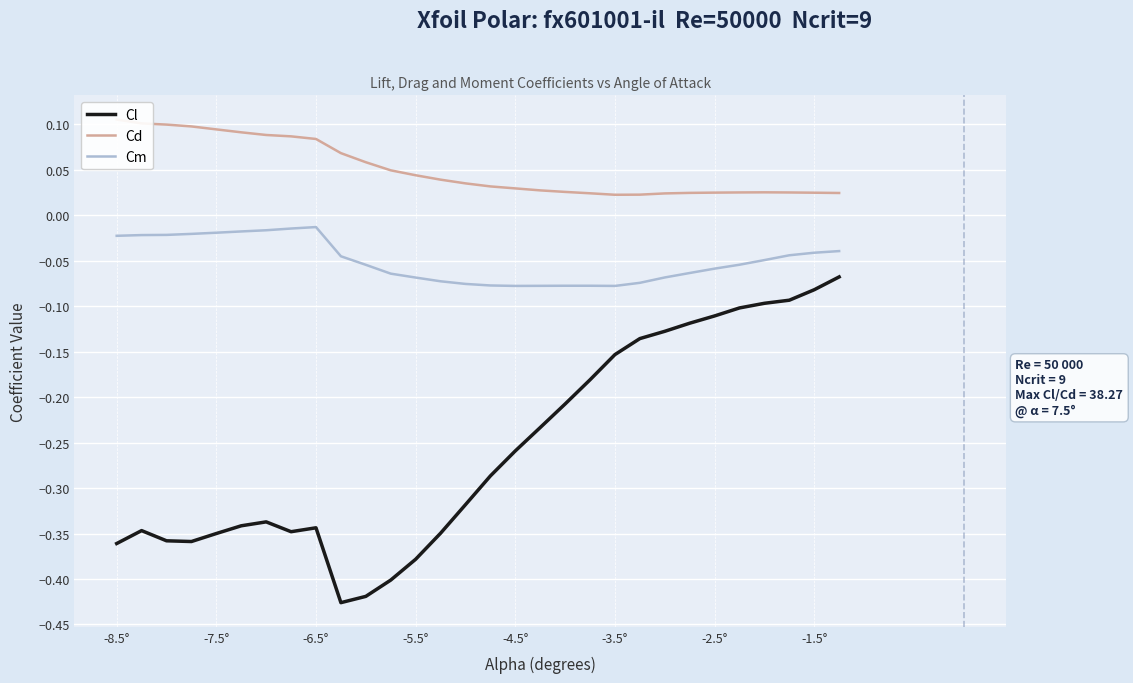

Rank the series by their average value, from lowest to highest.

Cl, Cm, Cd